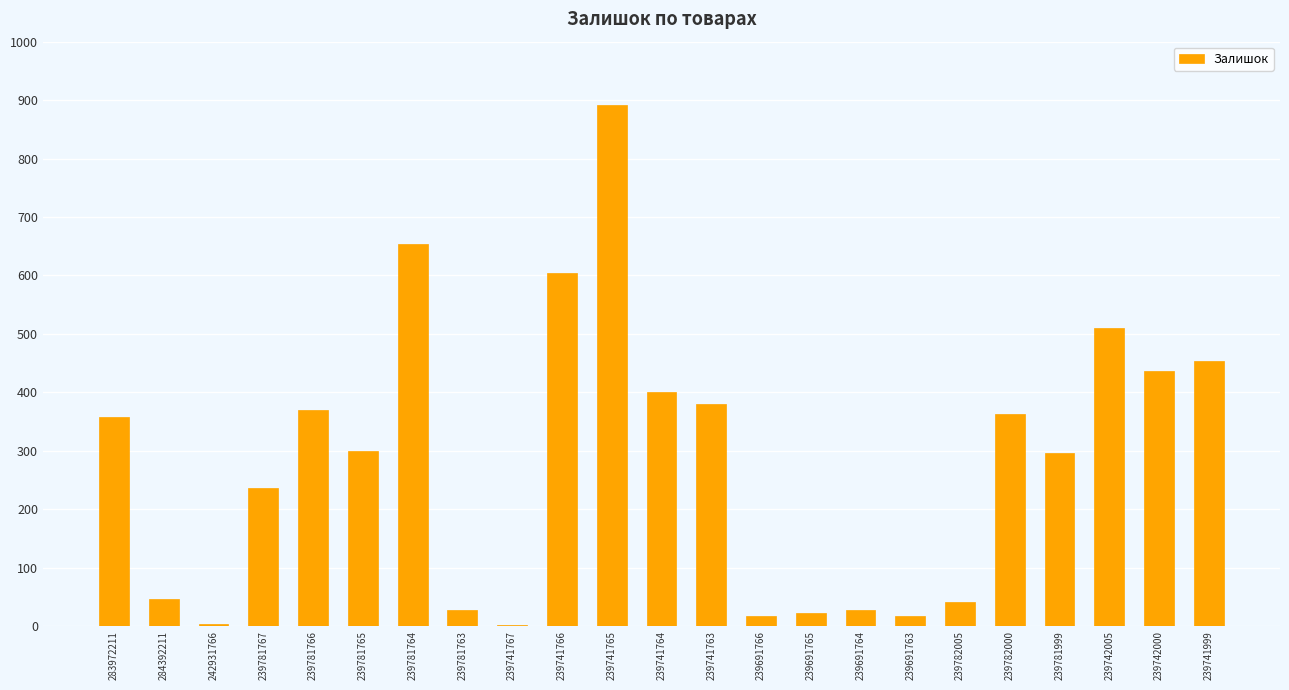

What is the sum of all values?

6456